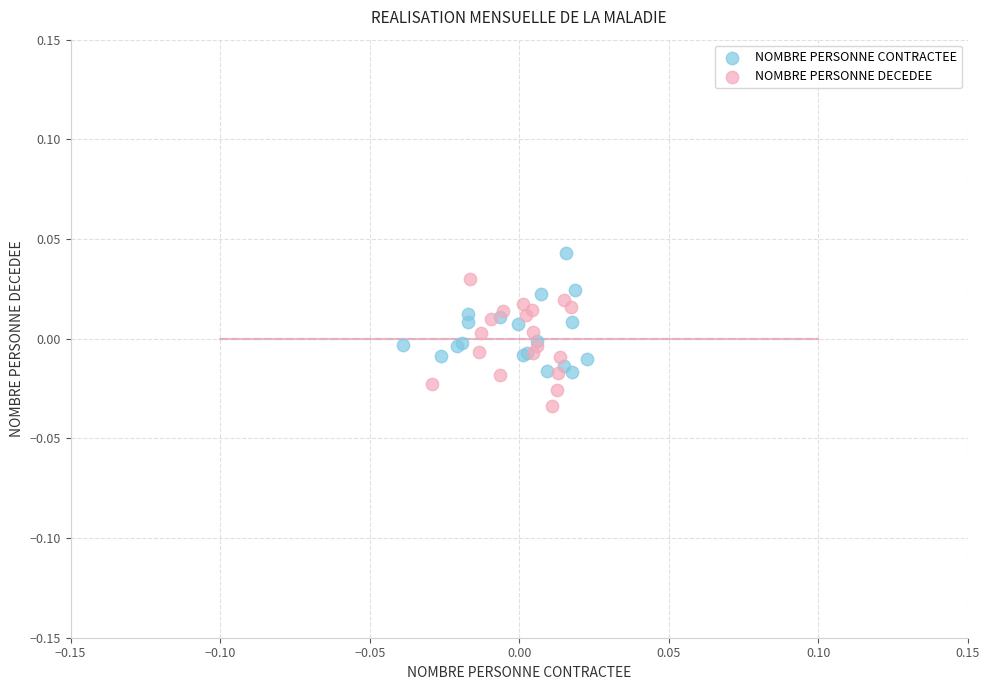

Which series contains the lowest Y value?

NOMBRE PERSONNE DECEDEE